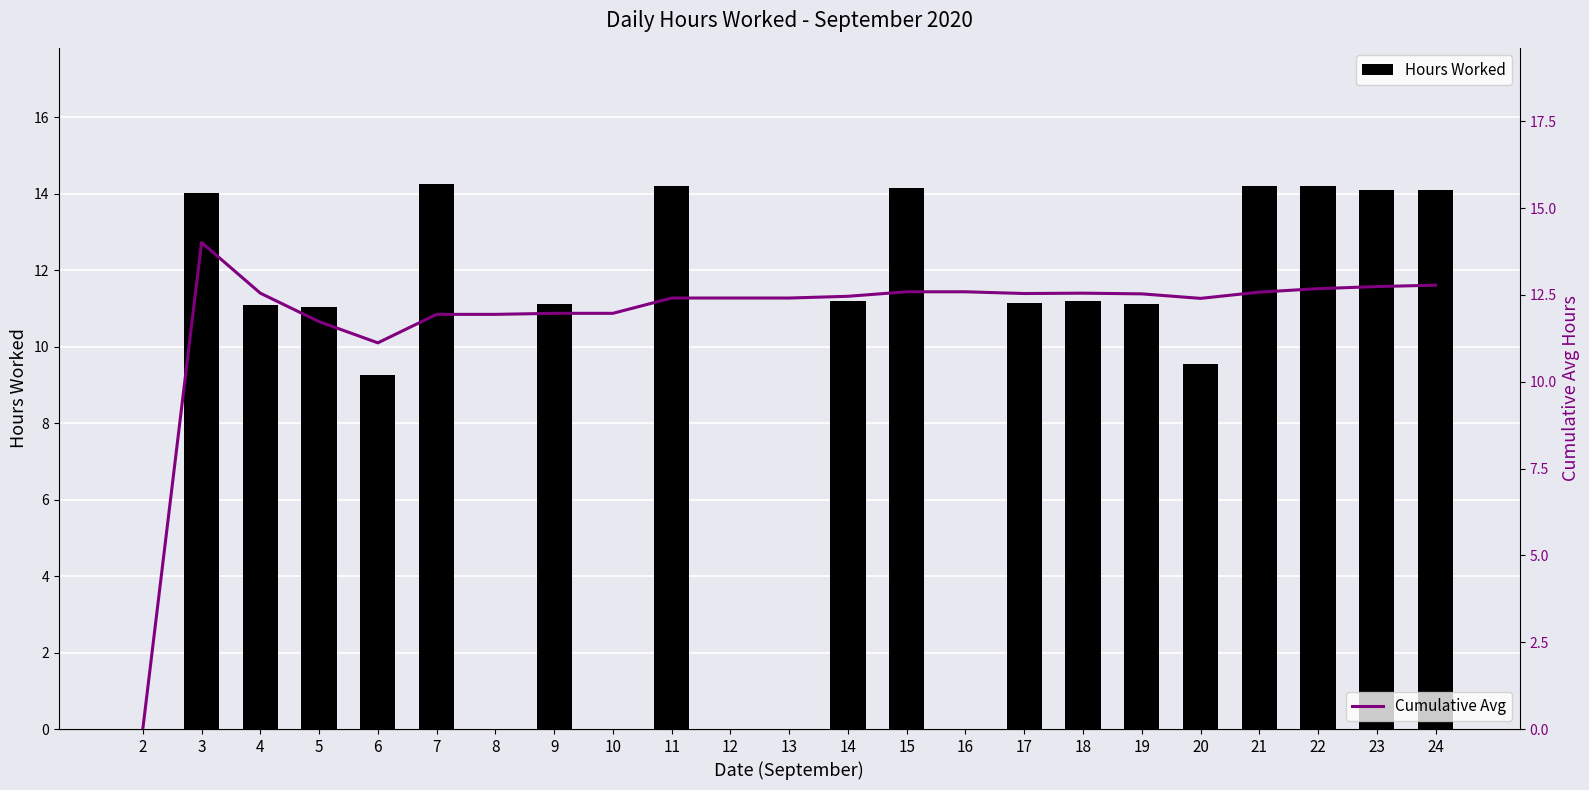

Is the value of Hours Worked at 3 greater than the value of Cumulative Avg at 14?

Yes